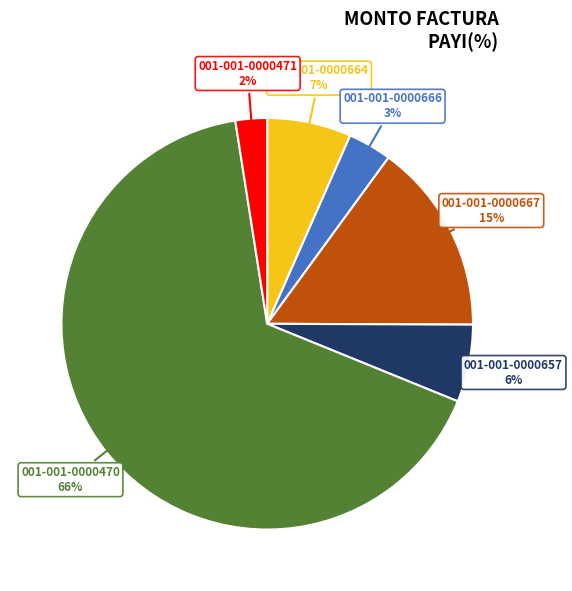

To the nearest percent, what is the average slice percentage?

17%